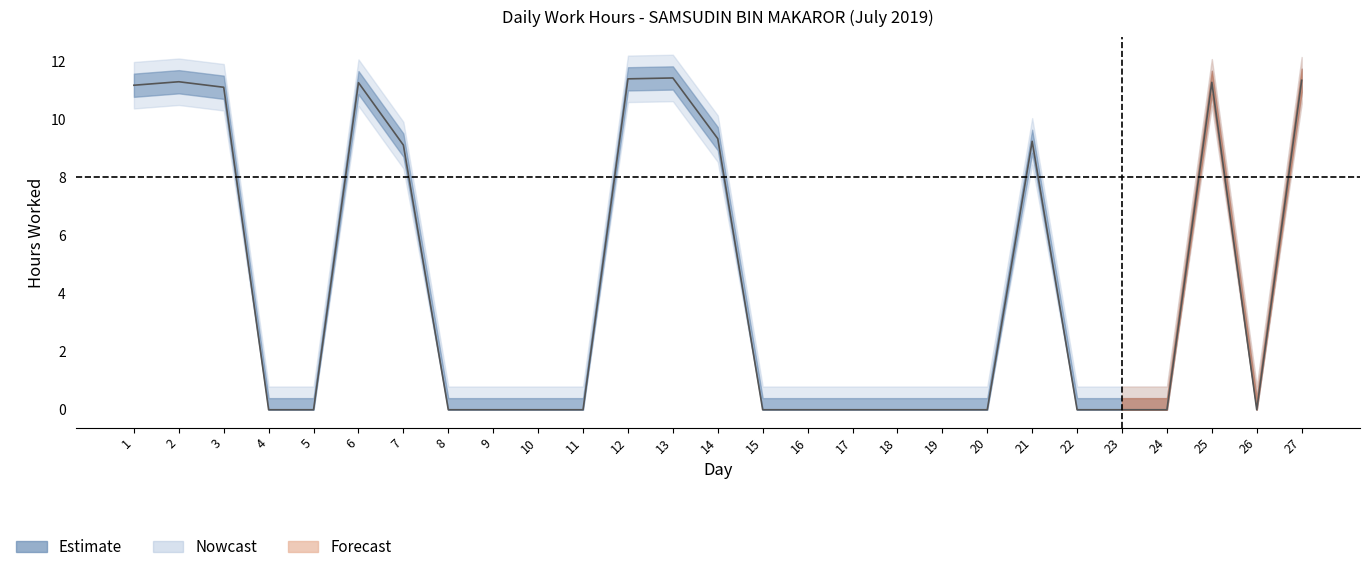

Which has a higher value, 16 or 17?

16